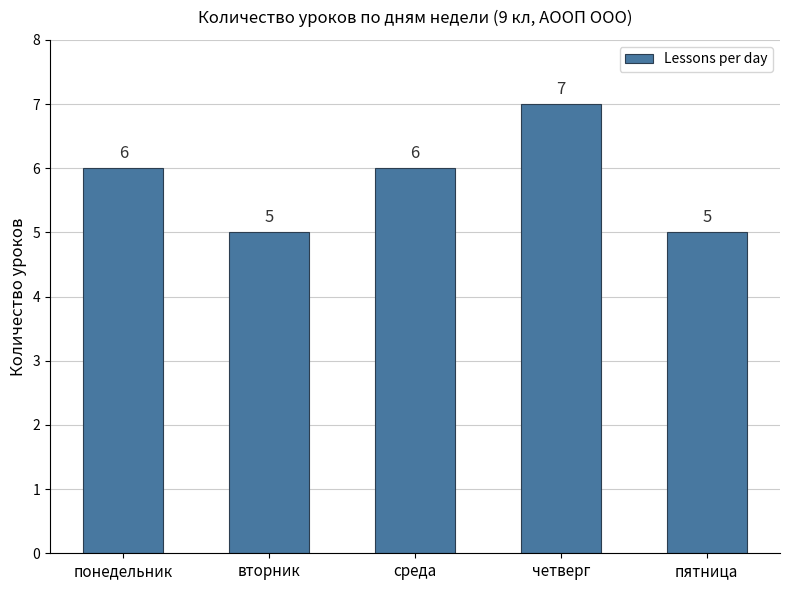

Count the values in the range 5 to 6.

4